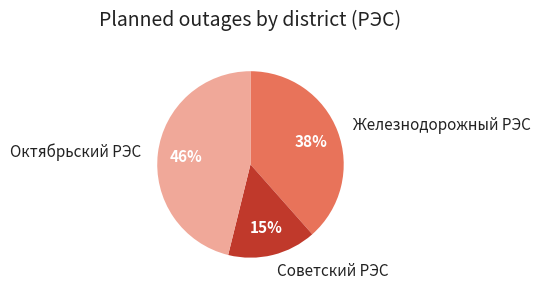

Count the number of slices in the pie.

3